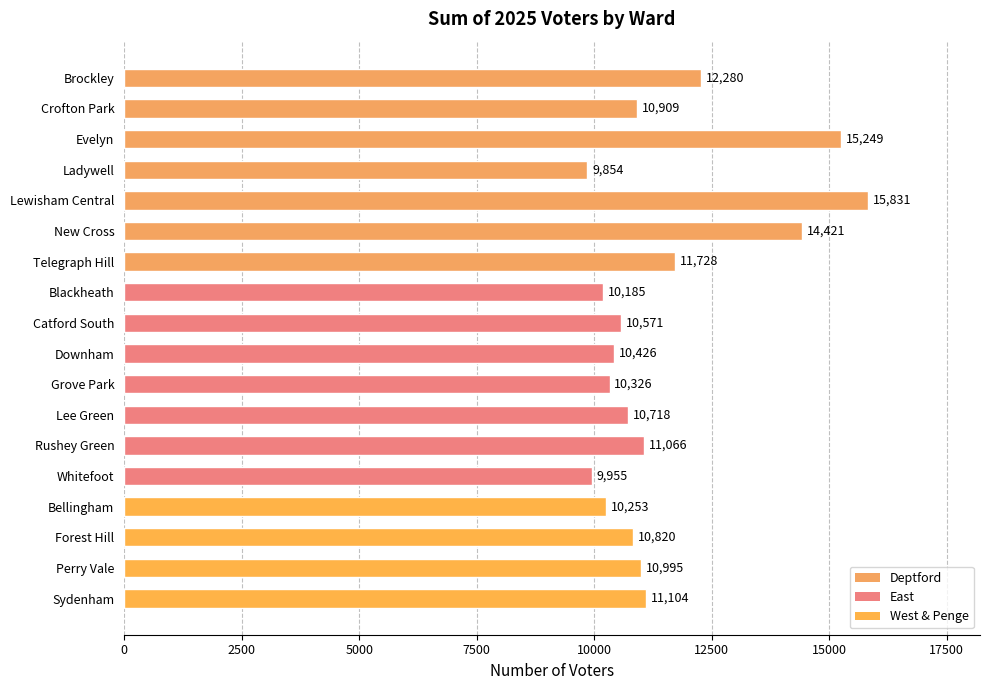

Between Forest Hill and Sydenham, which is larger?

Sydenham